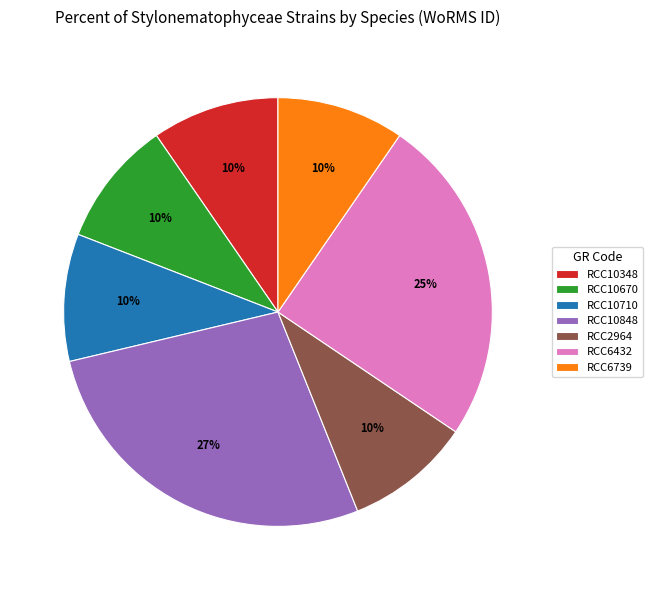

Is there a majority slice in this chart?

No